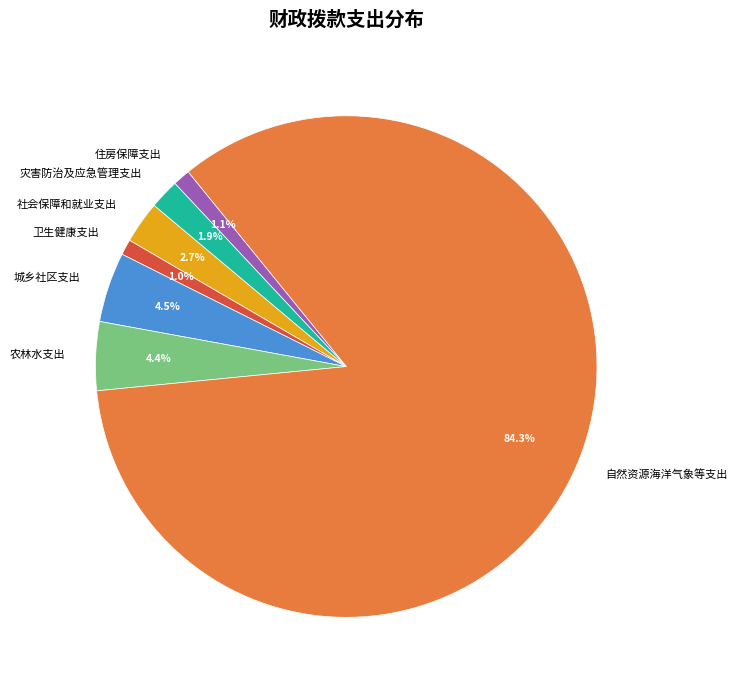

How many slices are in this pie chart?

7